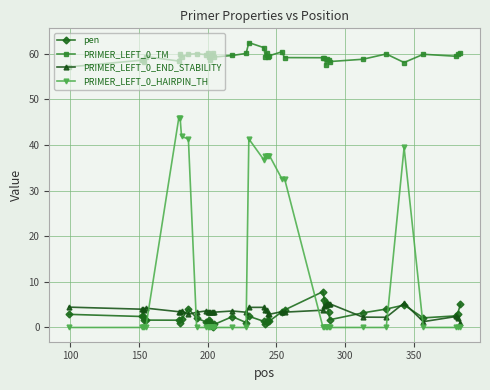

Which series has the widest spread of values?

PRIMER_LEFT_0_HAIRPIN_TH